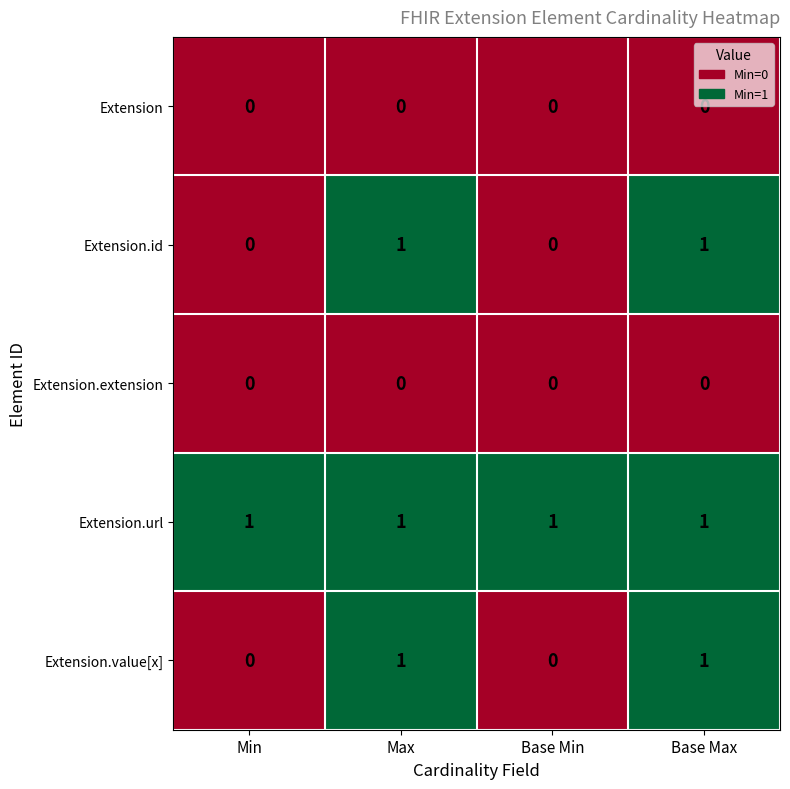

The Extension.value[x] series shows 1 at Max. True or false?

True